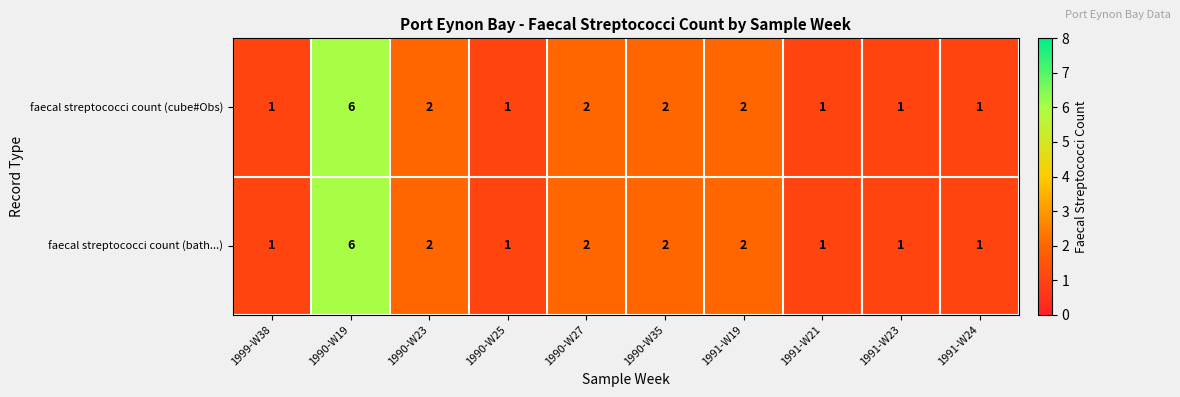

At which category is the sum across all series the highest?

1990-W19